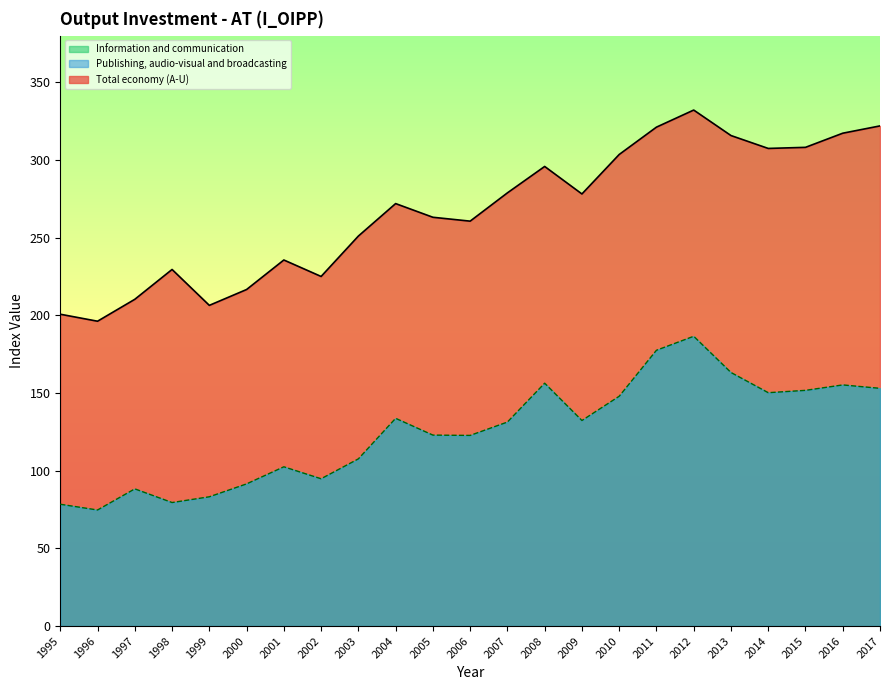

How many data points does each series have?

23